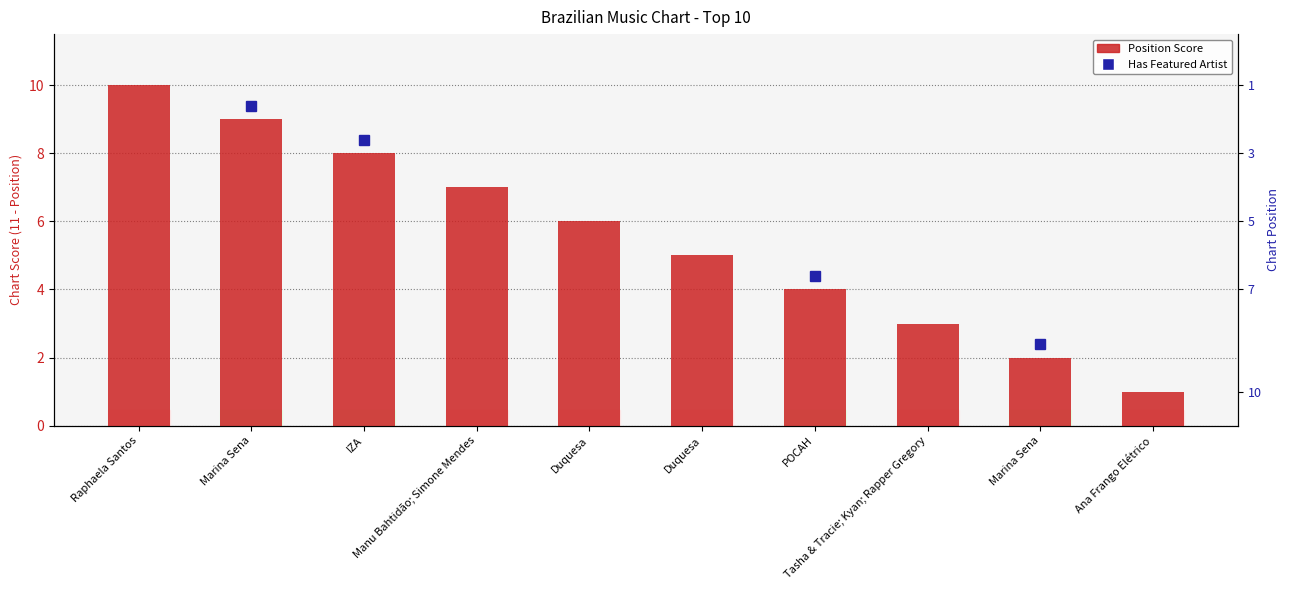

What is the maximum value shown in the chart?

10